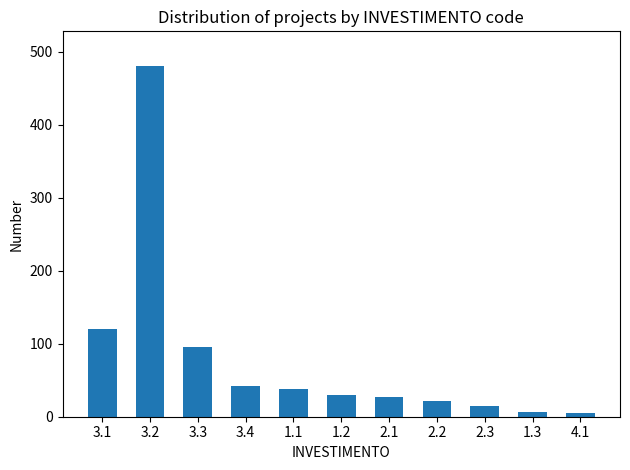

What is the change in value from 1.1 to 2.2?

-16